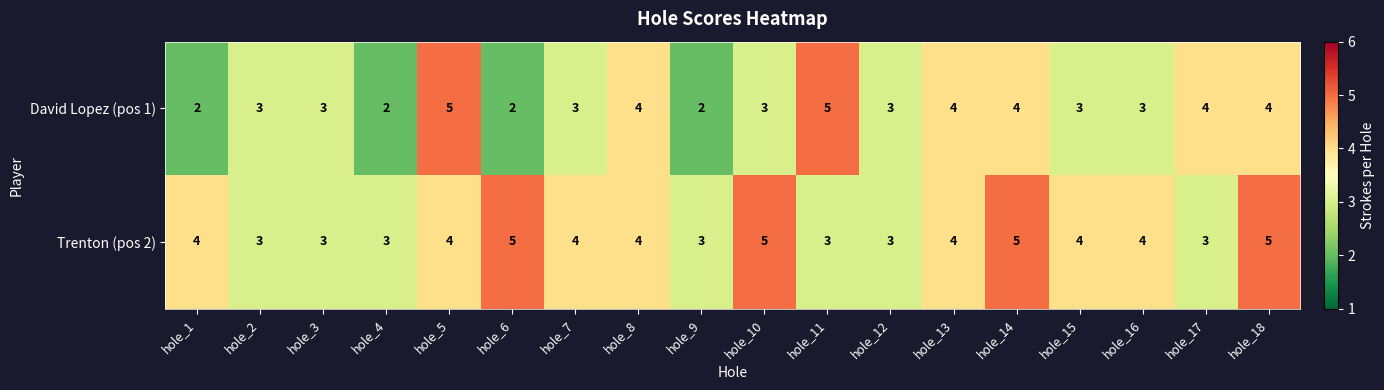

Is it true that Trenton (pos 2) equals 5 at hole_6?

True